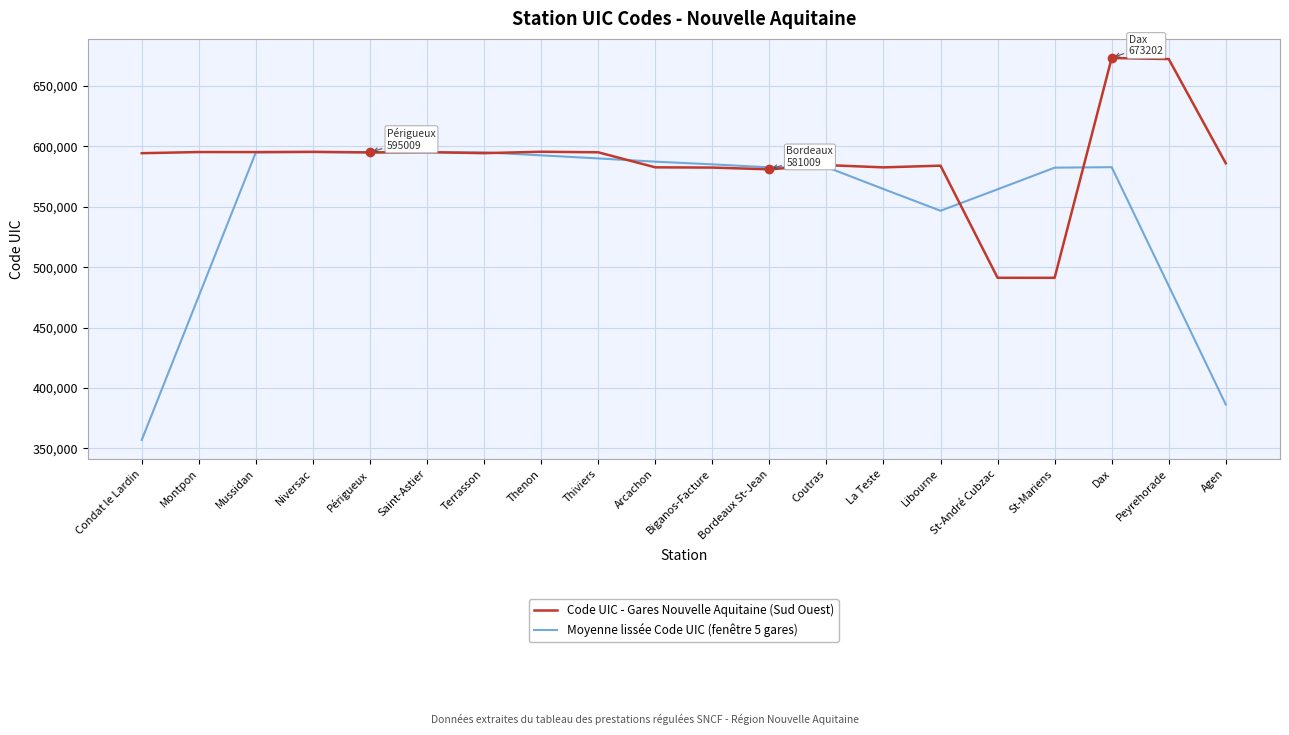

Is it true that Code UIC - Gares Nouvelle Aquitaine (Sud Ouest) equals 950693.9 at Dax?

False